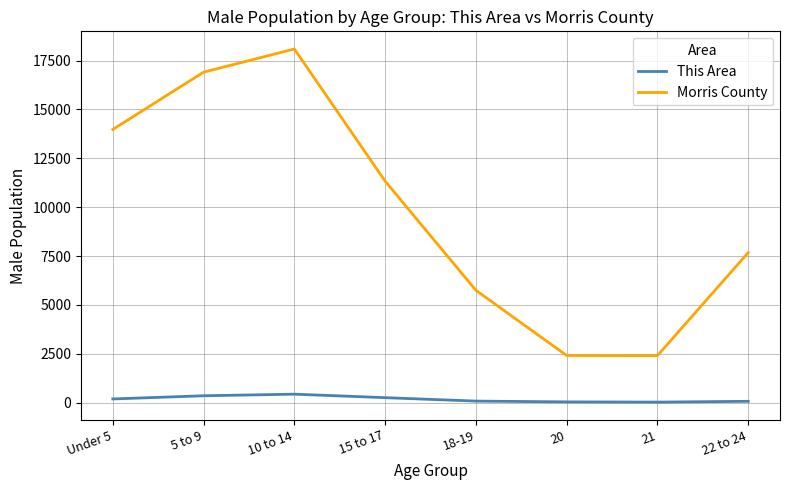

Does the chart display data point markers on the line(s)?

No